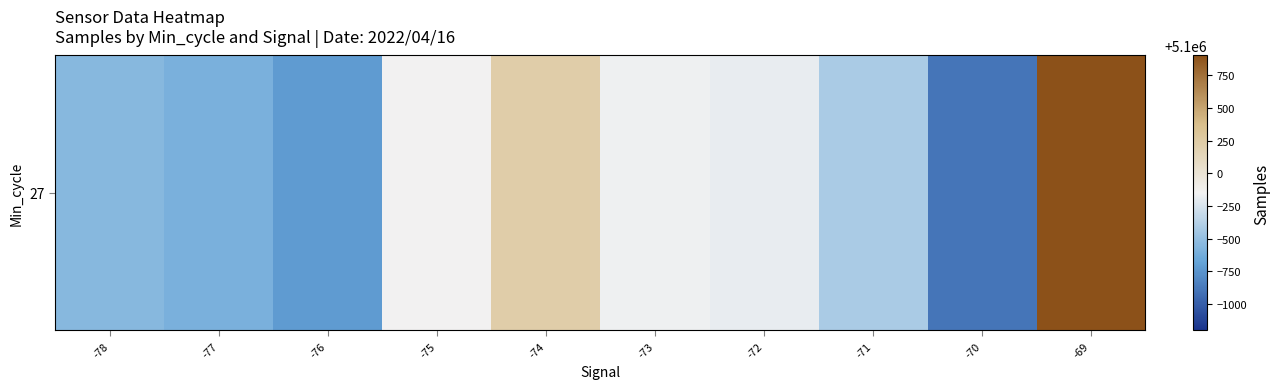

Approximately how many times larger is the value at -78 compared to -76?

1.0